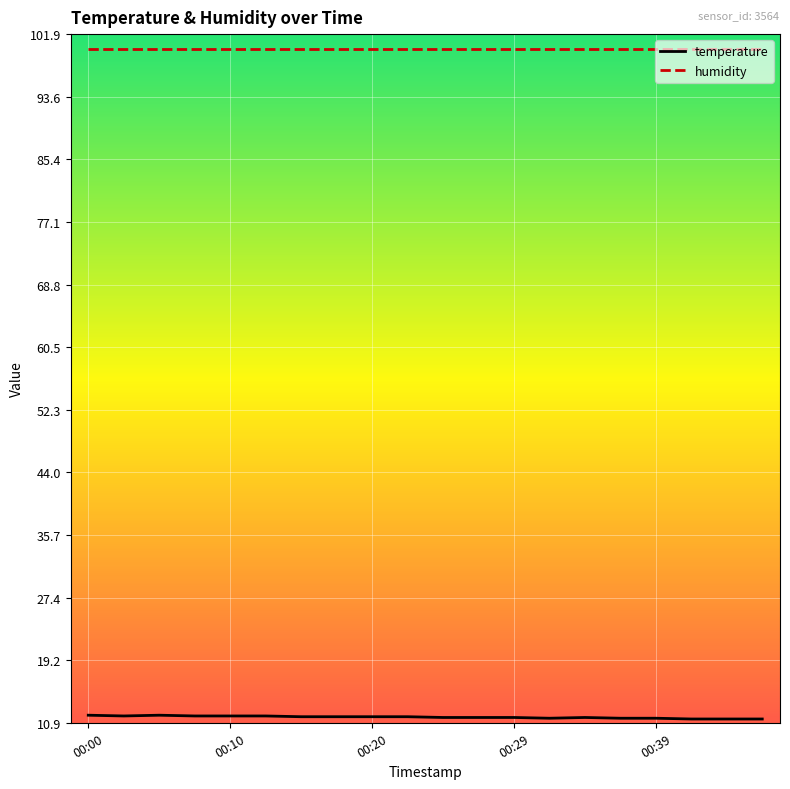

Which series has the largest total across all categories?

humidity